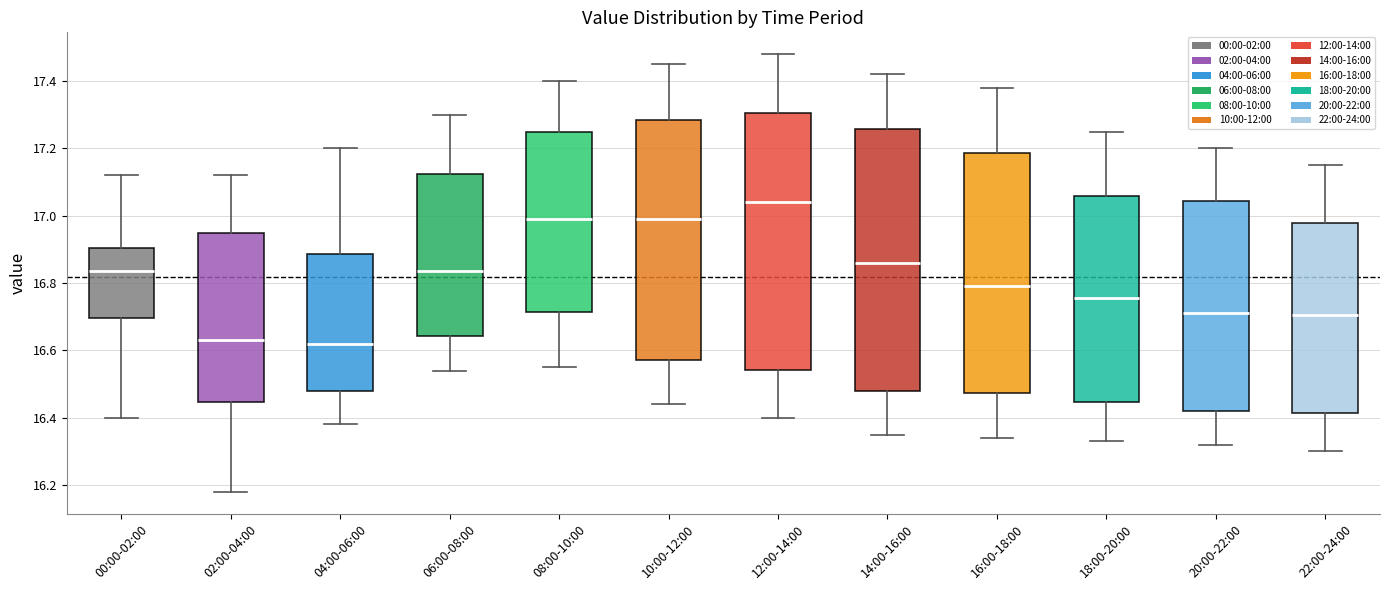

Reading left to right, transcribe this box plot: for each box, give where its median line is, the range the box spans, and where its two whiskers end, as read against the y-axis. The values are not printed on the chart, so give them approximately, as read against the axis.

00:00-02:00: median 16.84, box 16.70 to 16.90, whiskers 16.40 to 17.12
02:00-04:00: median 16.64, box 16.44 to 16.96, whiskers 16.18 to 17.12
04:00-06:00: median 16.62, box 16.48 to 16.88, whiskers 16.38 to 17.20
06:00-08:00: median 16.84, box 16.64 to 17.12, whiskers 16.54 to 17.30
08:00-10:00: median 17.00, box 16.72 to 17.26, whiskers 16.56 to 17.40
10:00-12:00: median 17.00, box 16.58 to 17.28, whiskers 16.44 to 17.46
12:00-14:00: median 17.04, box 16.54 to 17.30, whiskers 16.40 to 17.48
14:00-16:00: median 16.86, box 16.48 to 17.26, whiskers 16.36 to 17.42
16:00-18:00: median 16.80, box 16.48 to 17.18, whiskers 16.34 to 17.38
18:00-20:00: median 16.76, box 16.44 to 17.06, whiskers 16.34 to 17.26
20:00-22:00: median 16.72, box 16.42 to 17.04, whiskers 16.32 to 17.20
22:00-24:00: median 16.70, box 16.42 to 16.98, whiskers 16.30 to 17.16